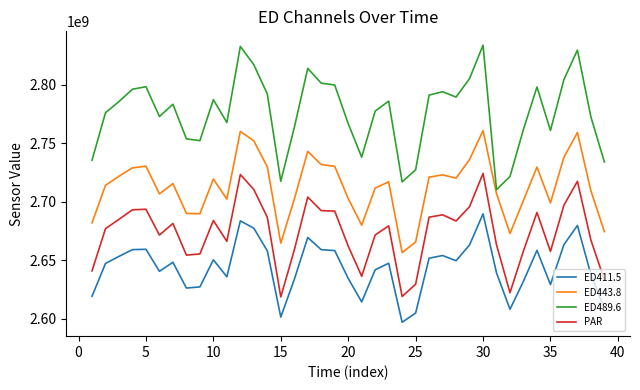

Which series has the largest total across all categories?

ED489.6